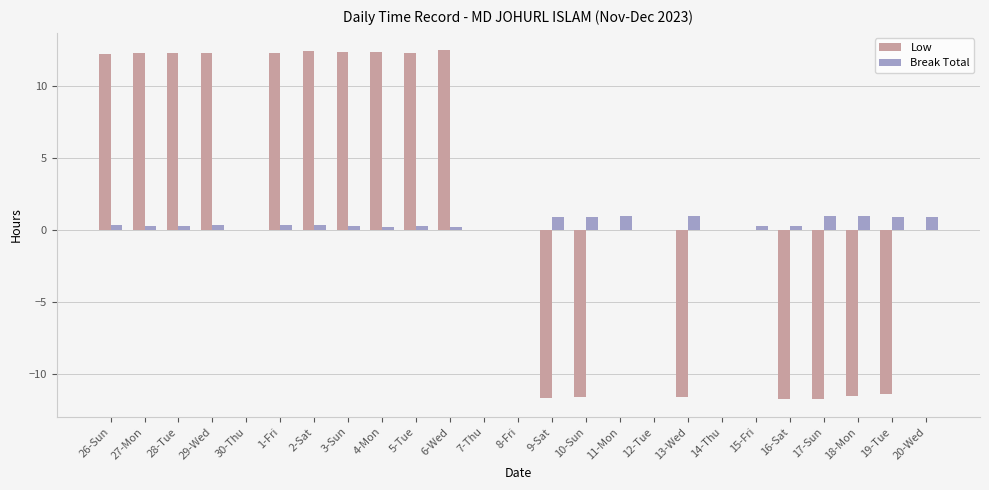

Between 30-Thu and 10-Sun, which series saw the biggest shift?

Low